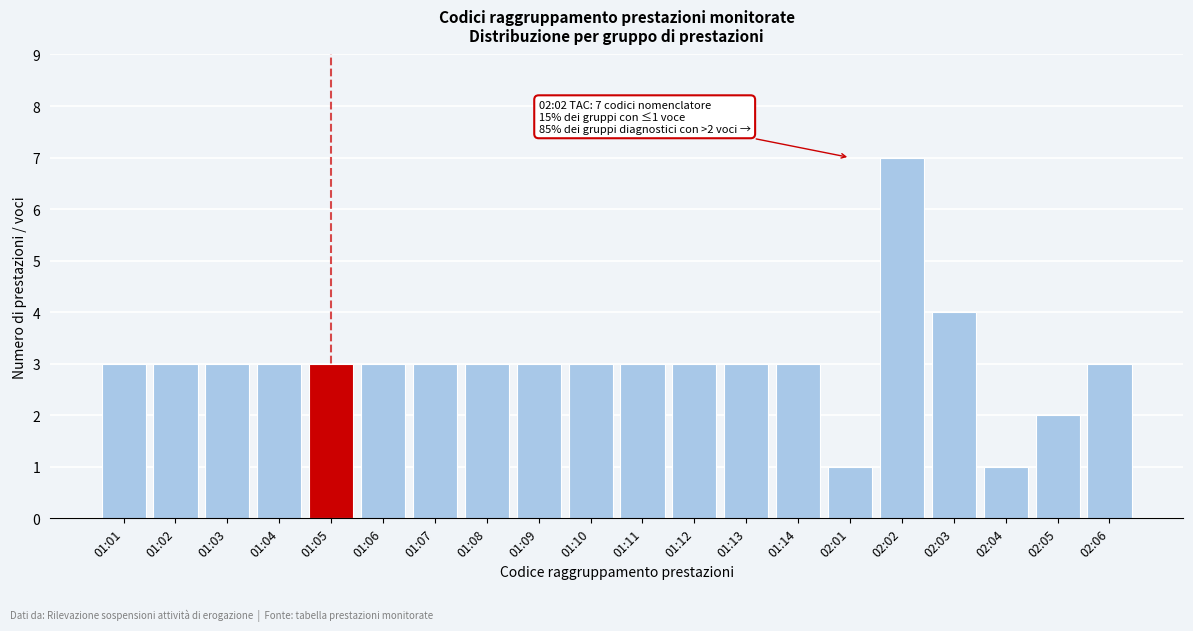

Reading right to left, list all the values displayed in this chart.

02:06=3	02:05=2	02:04=1	02:03=4	02:02=7	02:01=1	01:14=3	01:13=3	01:12=3	01:11=3	01:10=3	01:09=3	01:08=3	01:07=3	01:06=3	01:05=3	01:04=3	01:03=3	01:02=3	01:01=3